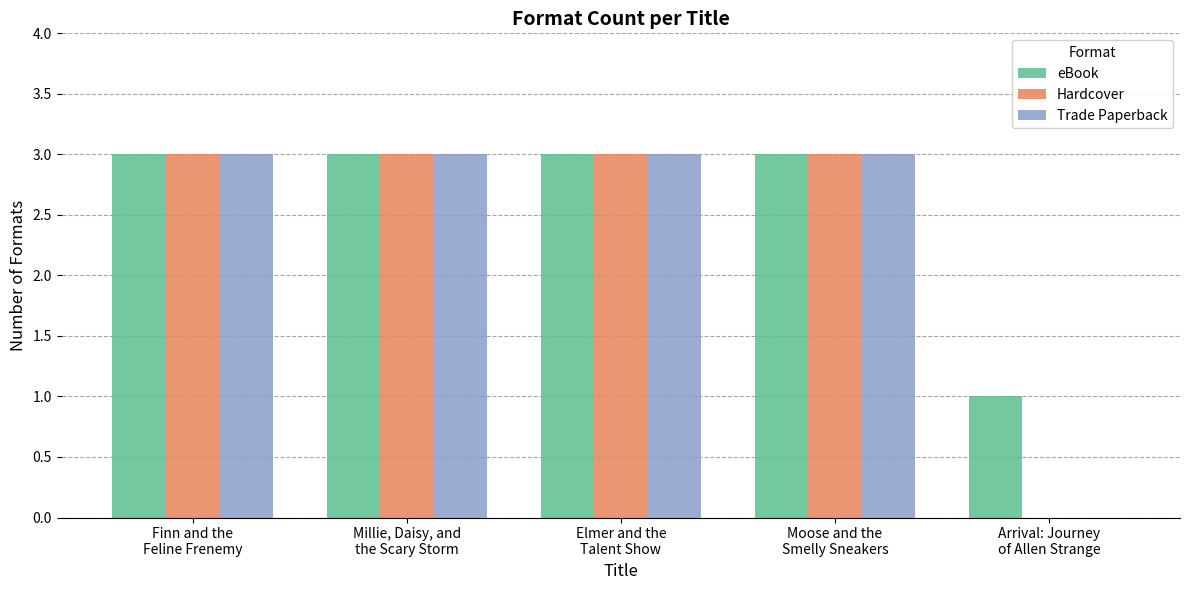

Is it true that Trade Paperback equals 1 at Millie, Daisy, and
the Scary Storm?

False